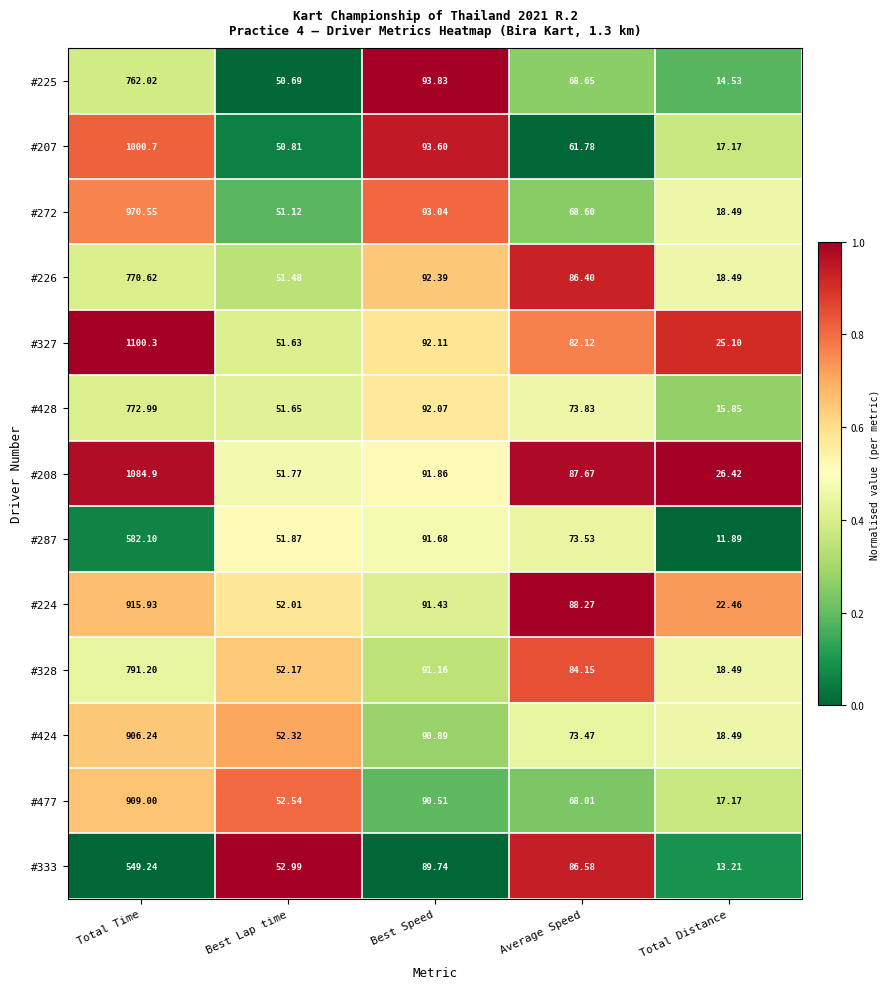

Is the value of #328 at Average Speed greater than the value of #327 at Total Distance?

Yes